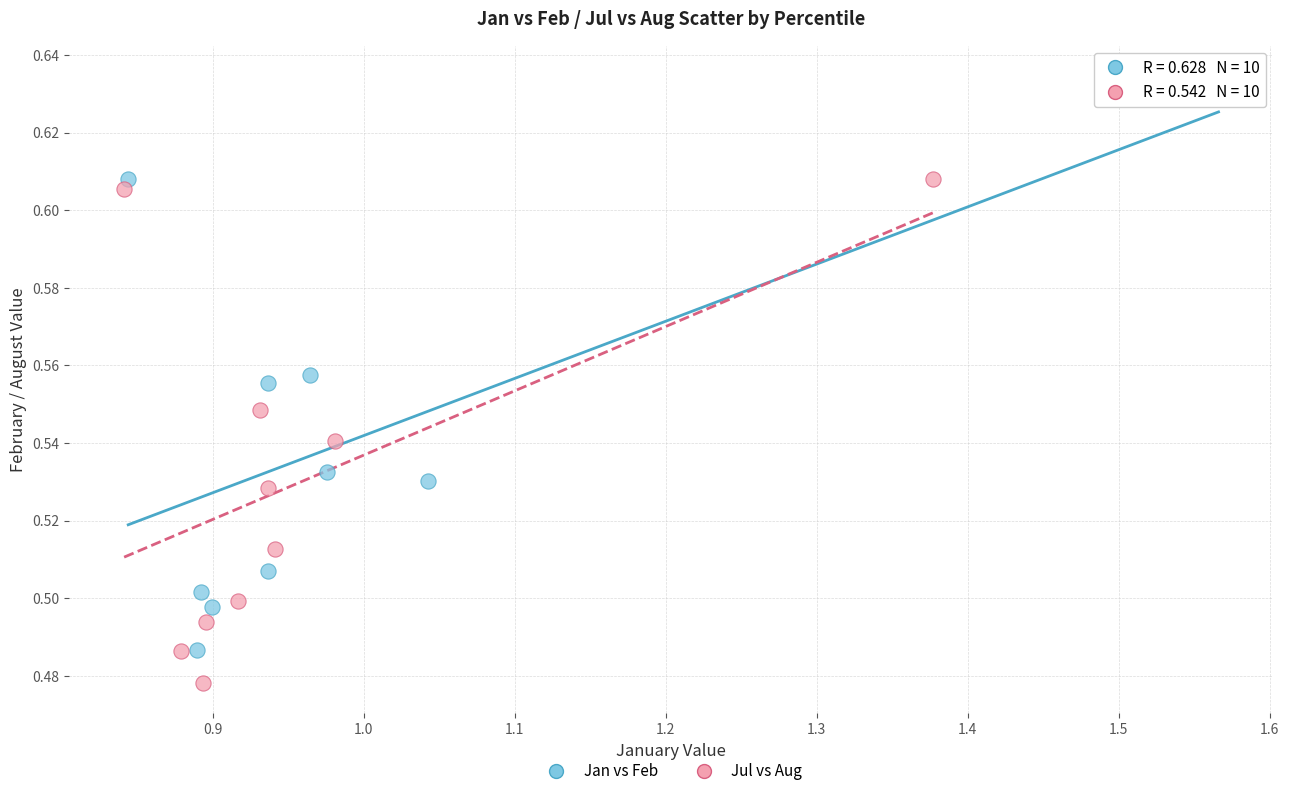

What are all the series names shown in the legend?

Jan vs Feb, Jul vs Aug